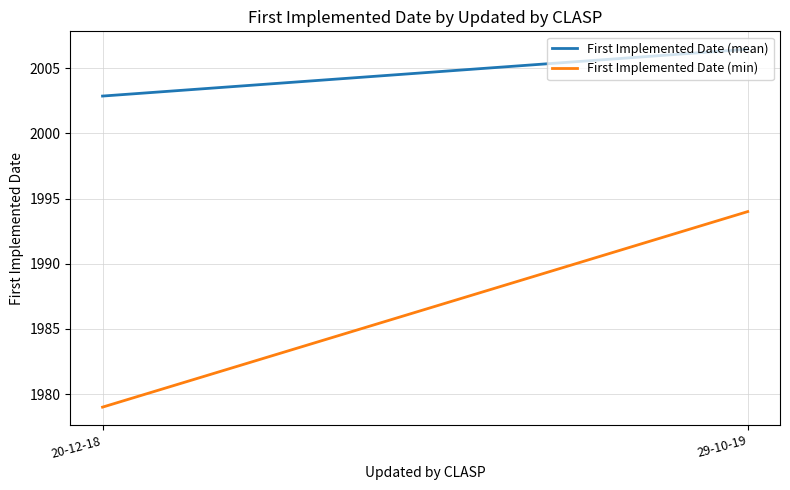

Is it true that First Implemented Date (min) equals 2575.3 at 20-12-18?

False